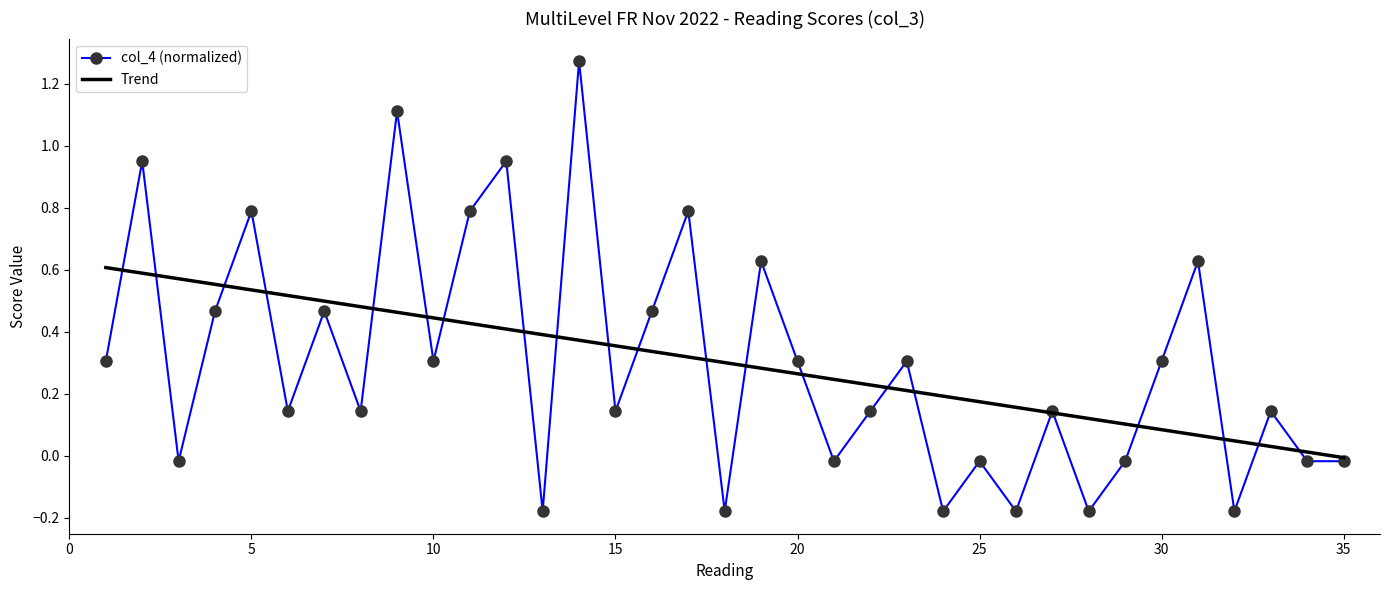

Rank the series by their maximum value, from lowest to highest.

Trend, col_4 (normalized)